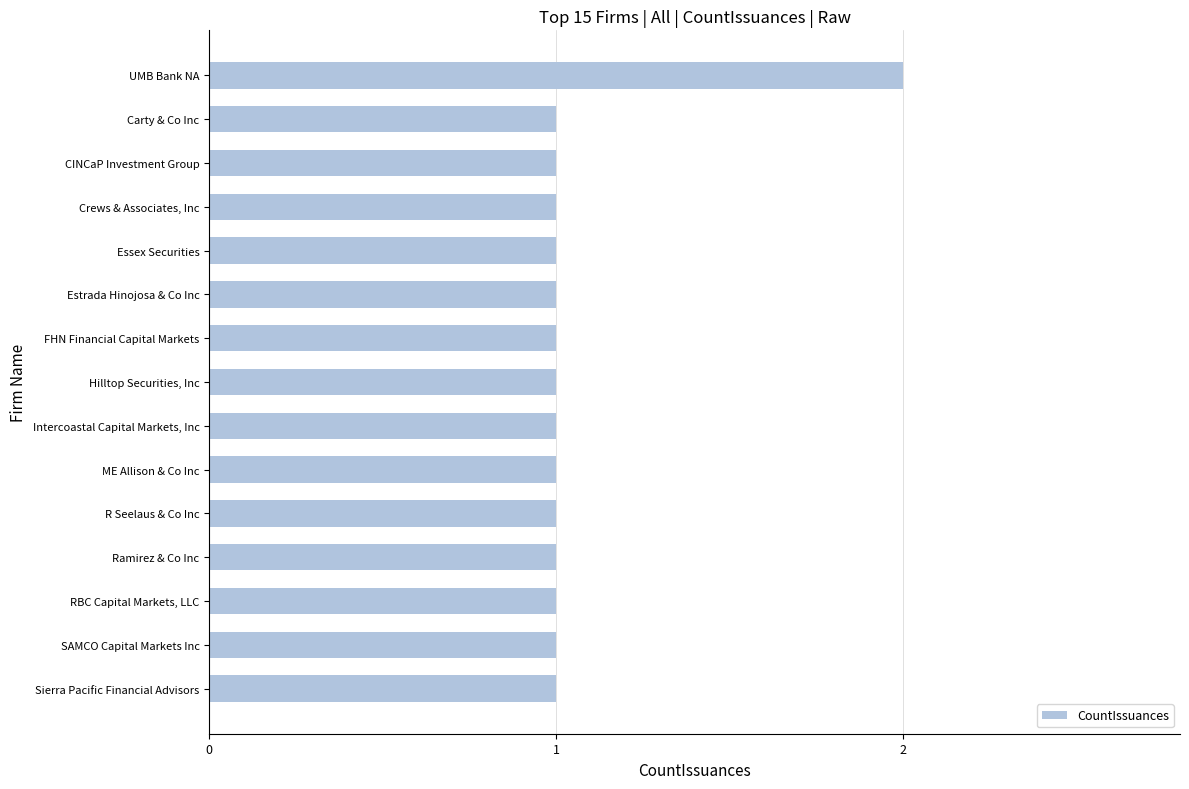

At which category does the chart reach its peak across all series?

UMB Bank NA